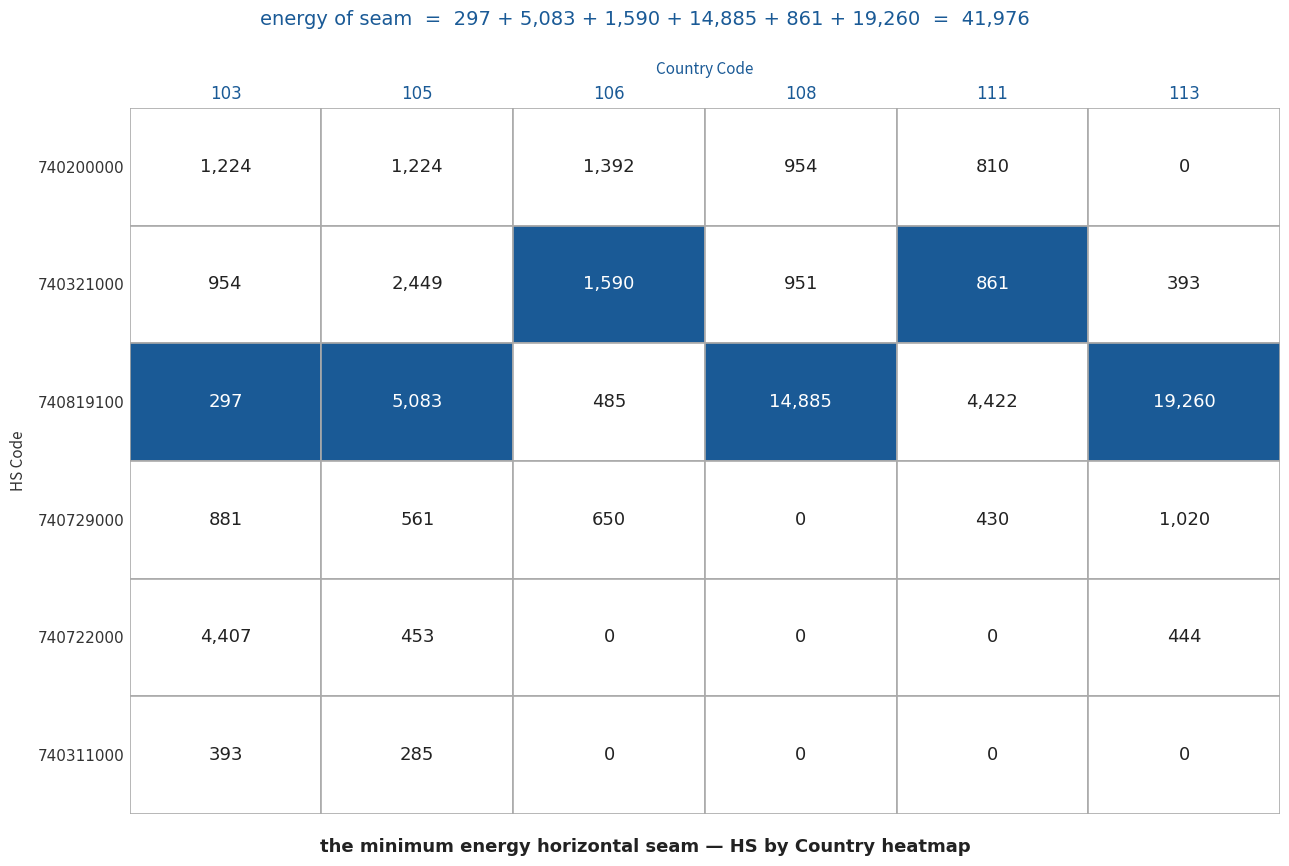

Reading left to right, transcribe all the data shown in this chart.

103: 0=1224	1=954	2=297	3=881	4=4407	5=393
105: 0=1224	1=2449	2=5083	3=561	4=453	5=285
106: 0=1392	1=1590	2=485	3=650	4=0	5=0
108: 0=954	1=951	2=14885	3=0	4=0	5=0
111: 0=810	1=861	2=4422	3=430	4=0	5=0
113: 0=0	1=393	2=19260	3=1020	4=444	5=0